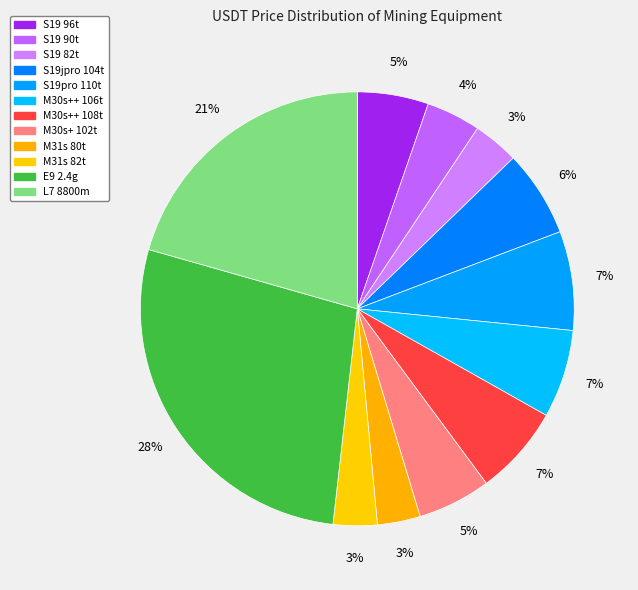

To the nearest percent, what is the combined percentage of E9 2.4g and S19 90t?

32%